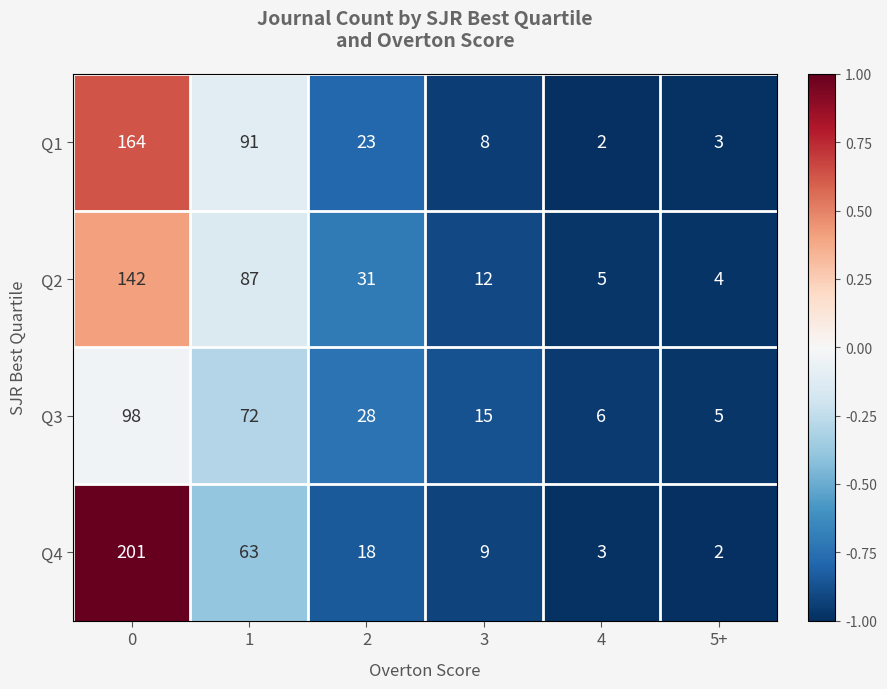

At which label does Q1 reach its minimum?

4